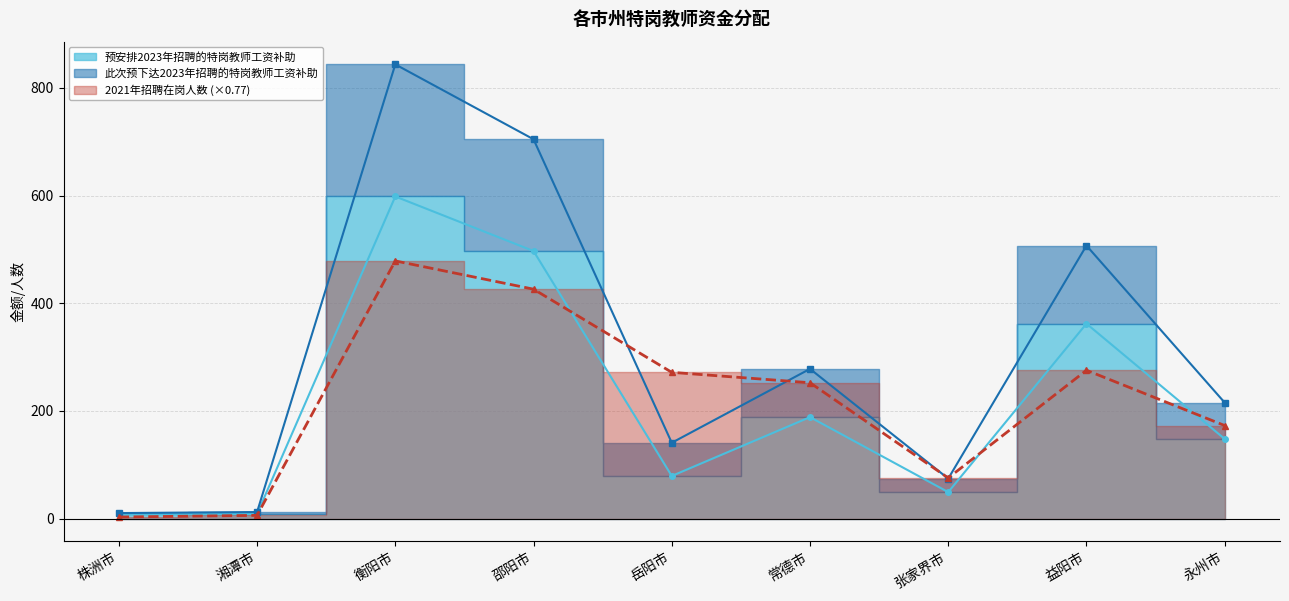

List the series in order of their peak value, lowest first.

2021年招聘在岗人数, 预安排2023年招聘的特岗教师工资补助, 此次预下达2023年招聘的特岗教师工资补助